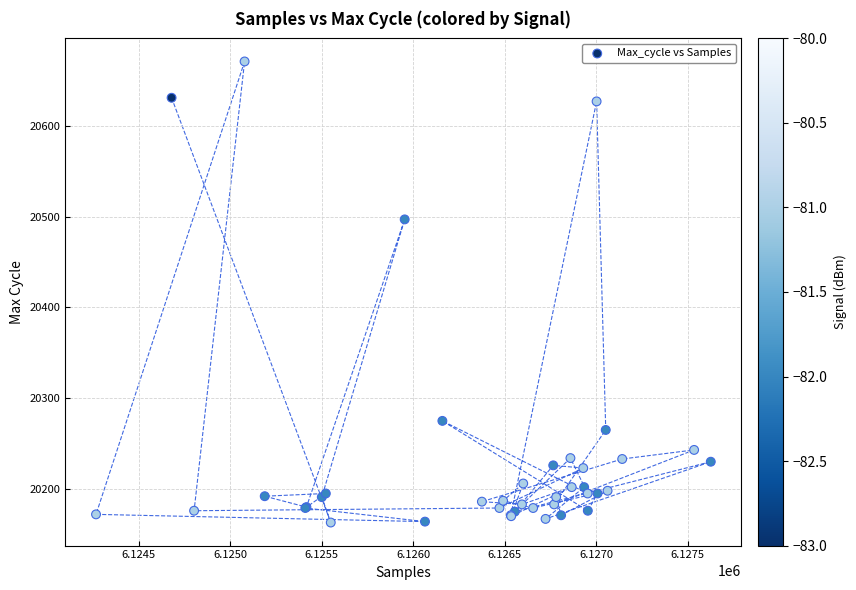

What Y value in the scatter plot is closest to 20417?

20497